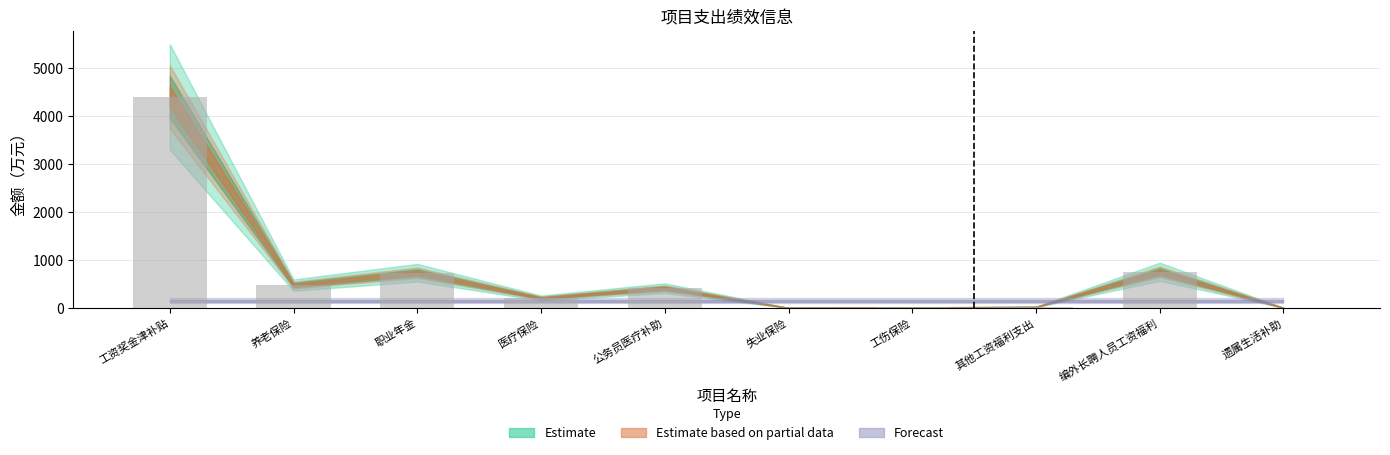

Read the value at 编外长聘人员工资福利.

752.6